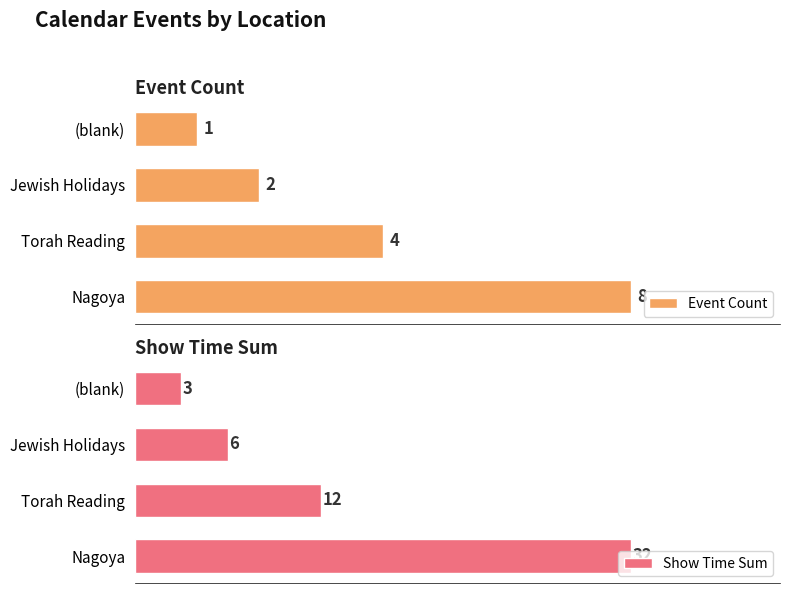

At how many categories does at least one series exceed 19?

1